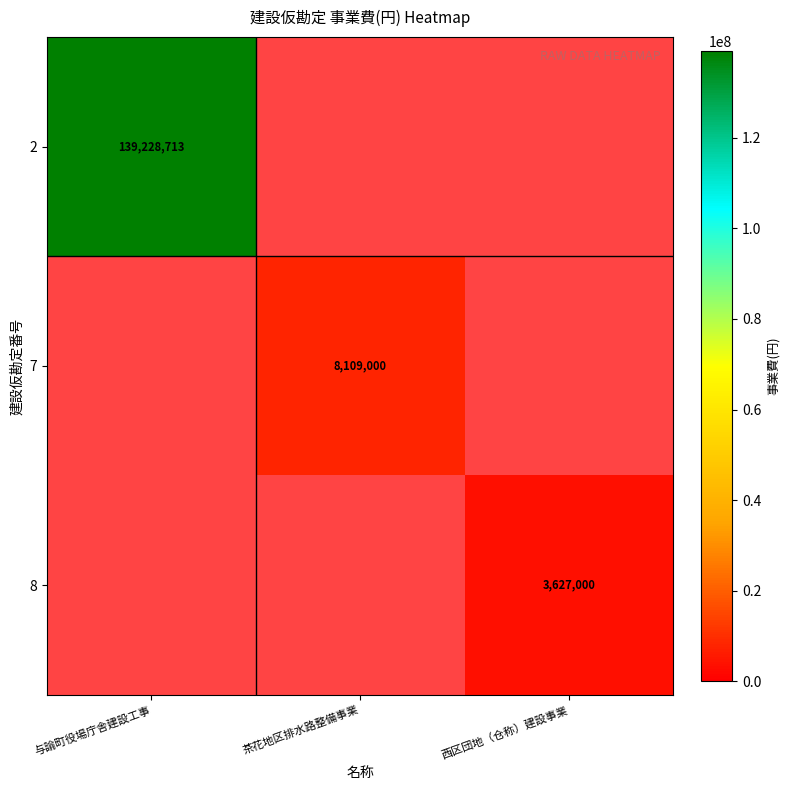

The 7 series shows 8109000 at 茶花地区排水路整備事業. True or false?

True